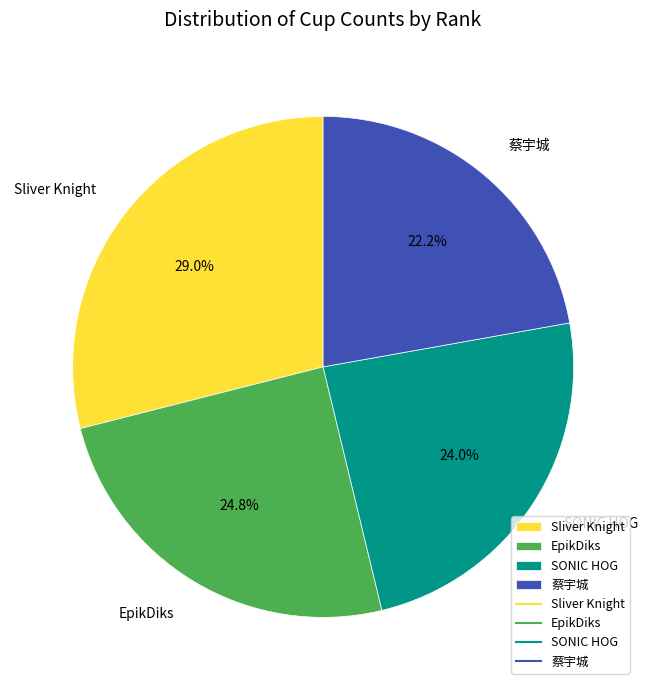

What percentage is NOT represented by Sliver Knight?

71.0%